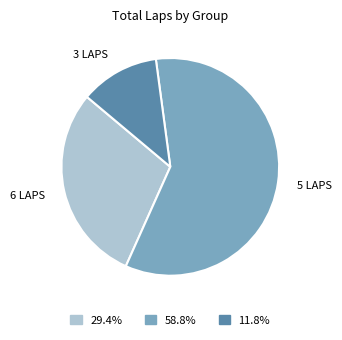

What is the largest slice in the pie chart?

5 LAPS